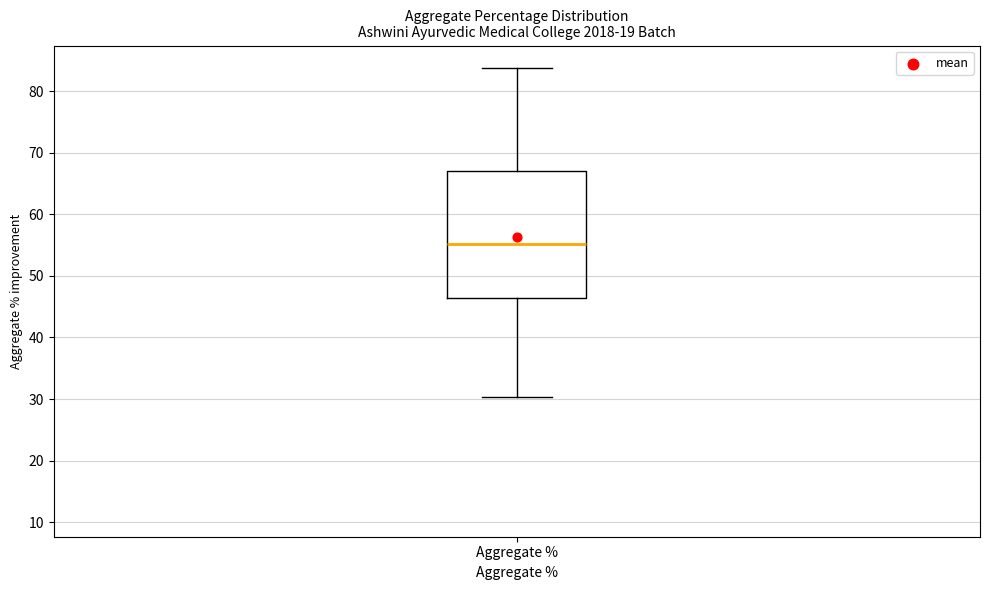

Transcribe this box plot: give where the median line is, the range the box spans, and where the two whiskers end, as read against the y-axis. The values are not printed on the chart, so give them approximately, as read against the axis.

median 55, box 46 to 67, whiskers 30 to 84